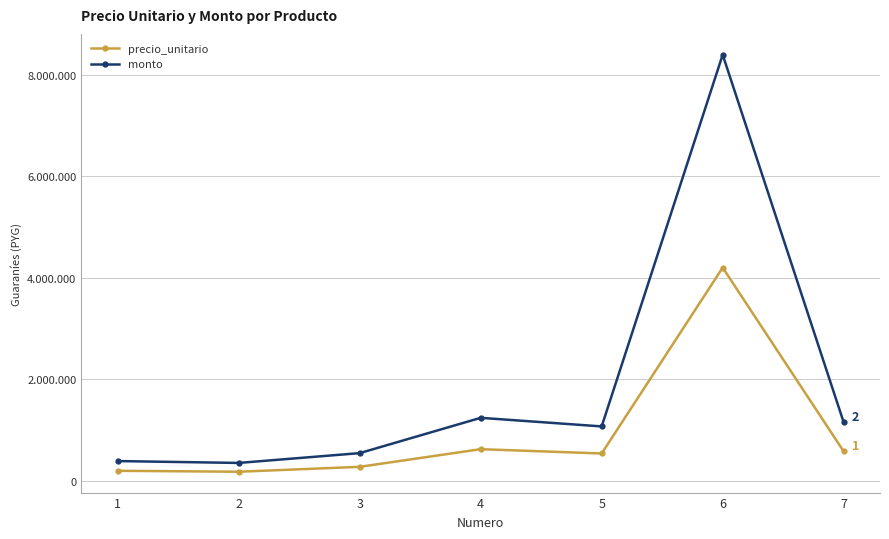

Does the chart have visible grid lines?

Yes